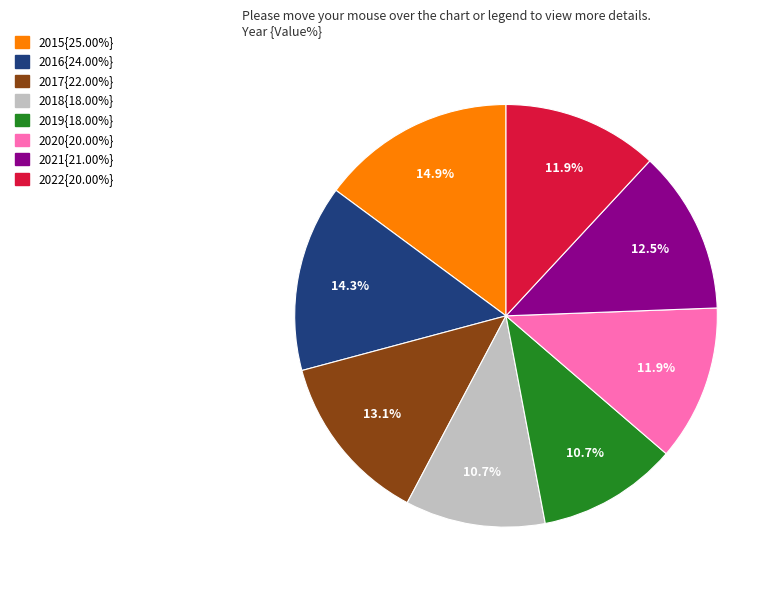

Is there any slice that represents more than half of the pie?

No